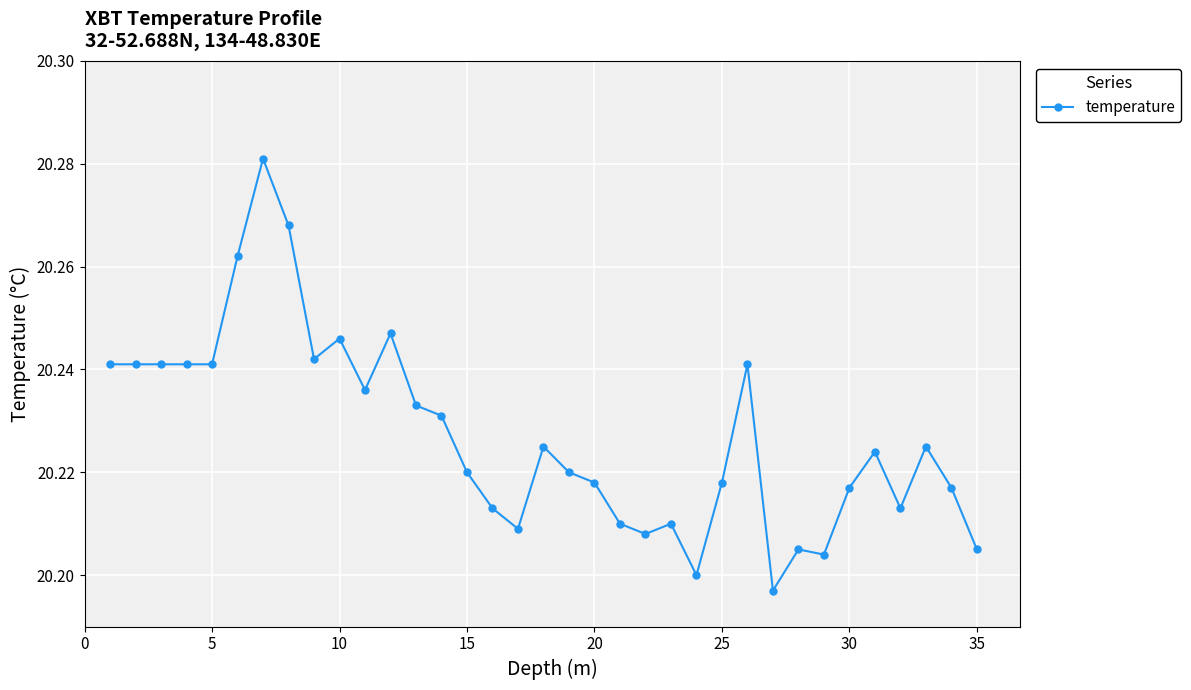

What is the difference between the maximum and minimum values?

0.1